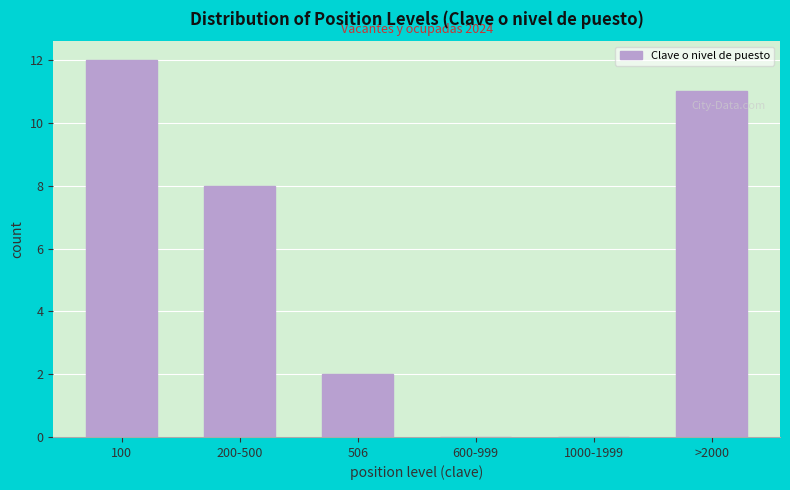

Reading left to right, transcribe all the data shown in this chart.

100=12	200-500=8	506=2	600-999=0	1000-1999=0	>2000=11